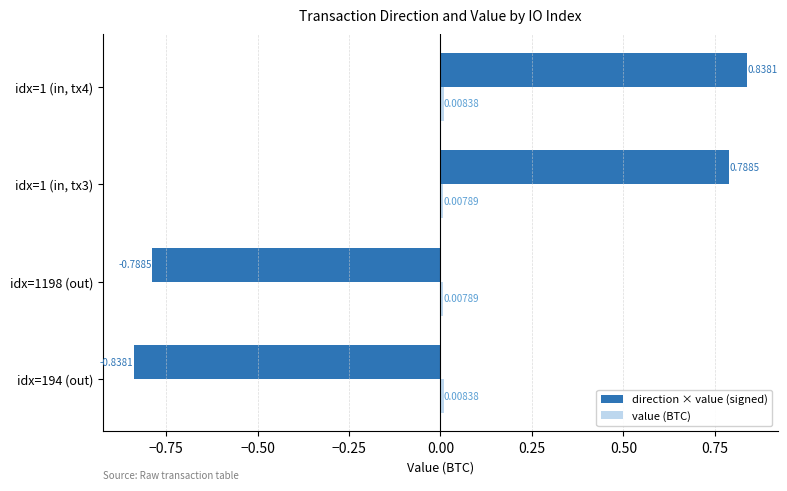

Which series has the widest spread of values?

direction × value (signed)